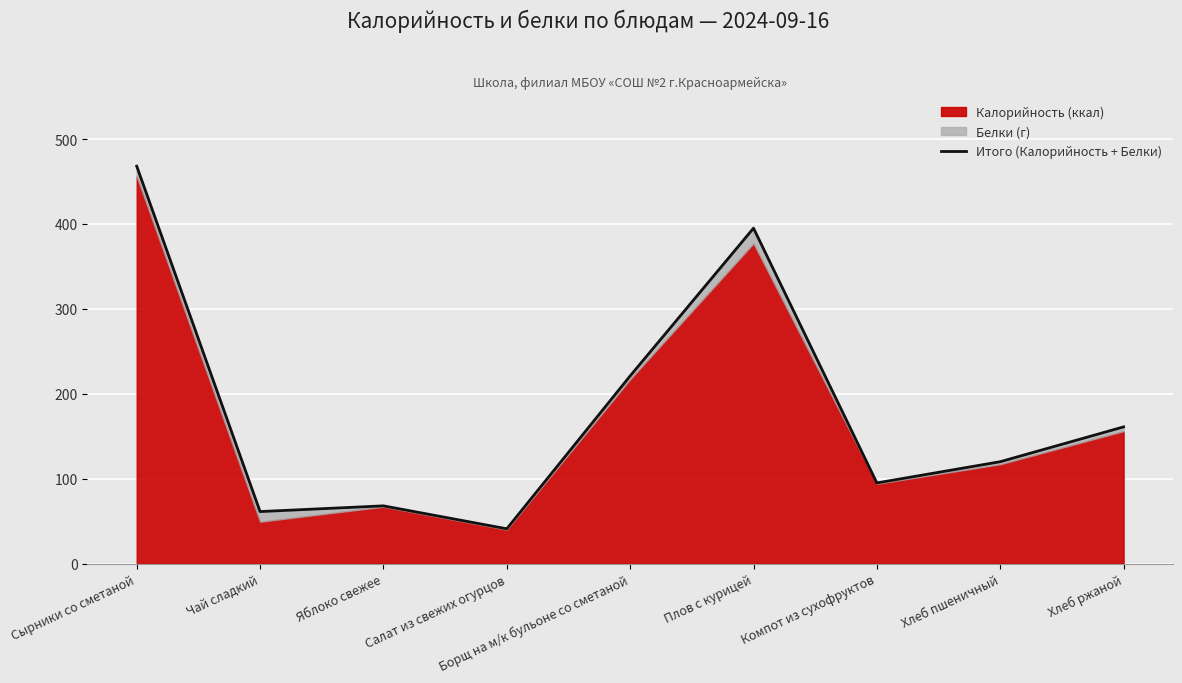

What is the label of the 5th point from the right?

Борщ на м/к бульоне со сметаной